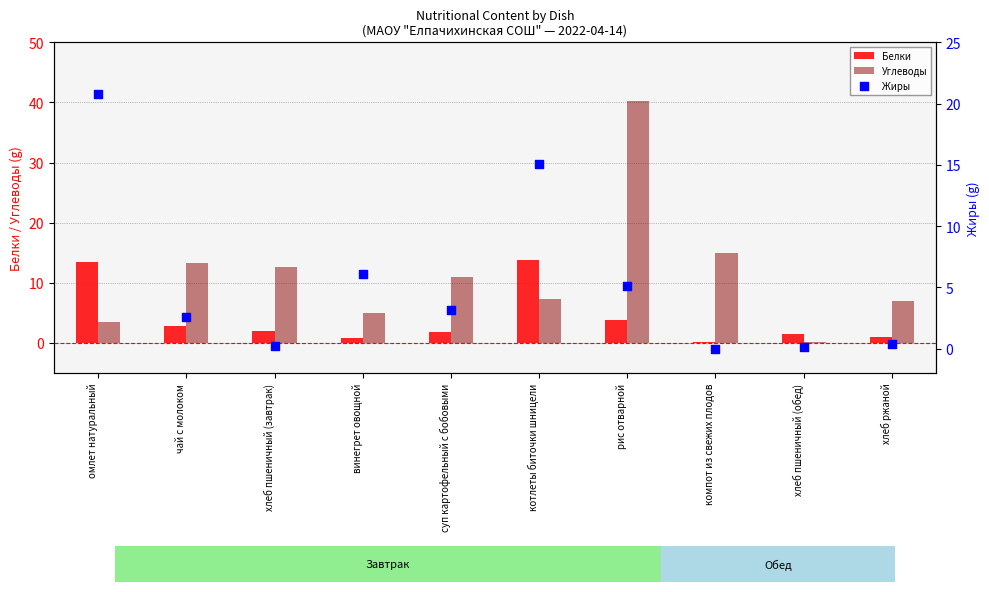

At how many categories does at least one series exceed 23?

1